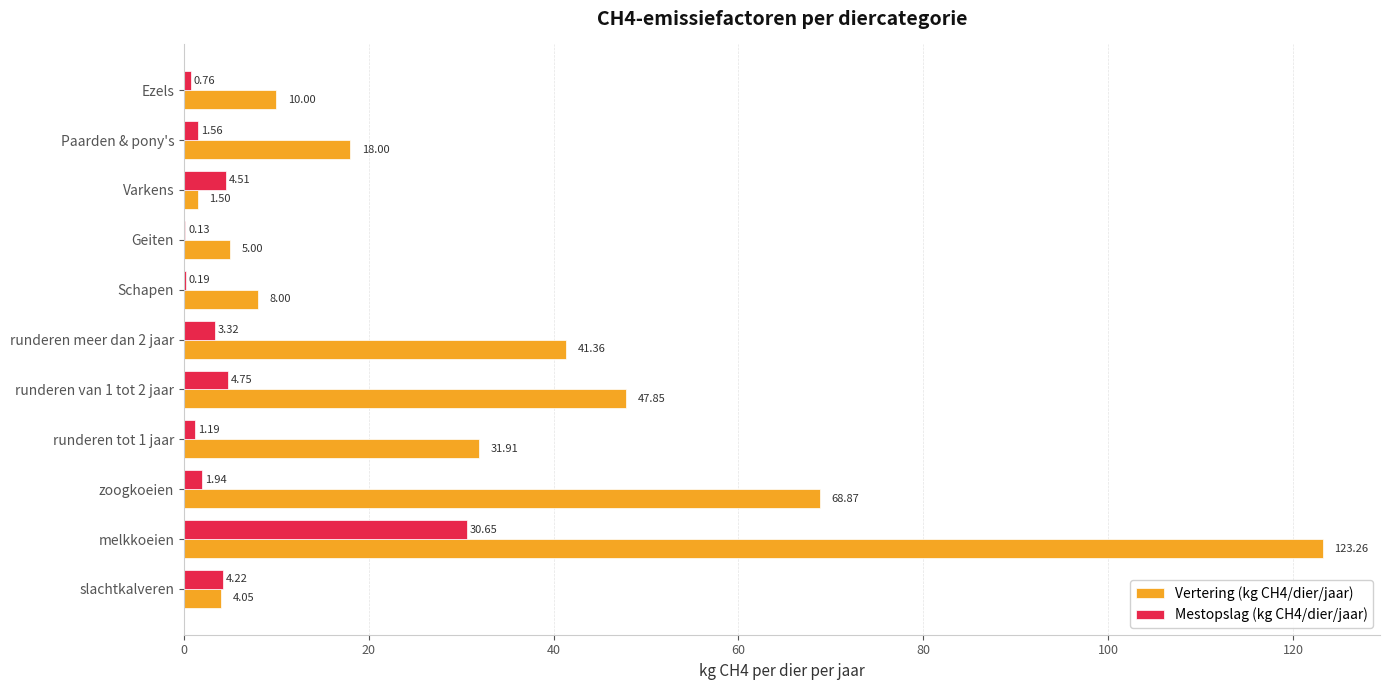

What is the sum of all Vertering (kg CH4/dier/jaar) values?

359.8